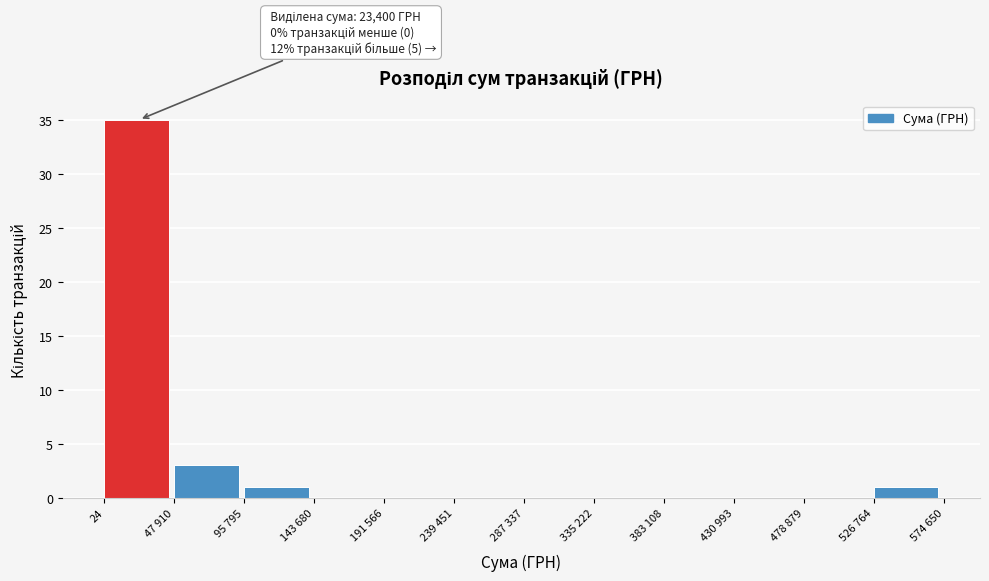

Reading right to left, what are all the values shown in this chart?

526 764=1	478 879=0	430 993=0	383 108=0	335 222=0	287 337=0	239 451=0	191 566=0	143 680=0	95 795=1	47 910=3	24=35